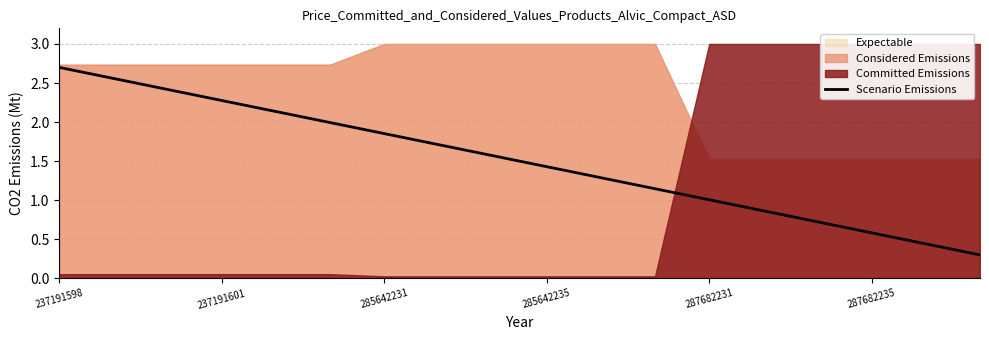

How many values are below 1?

5